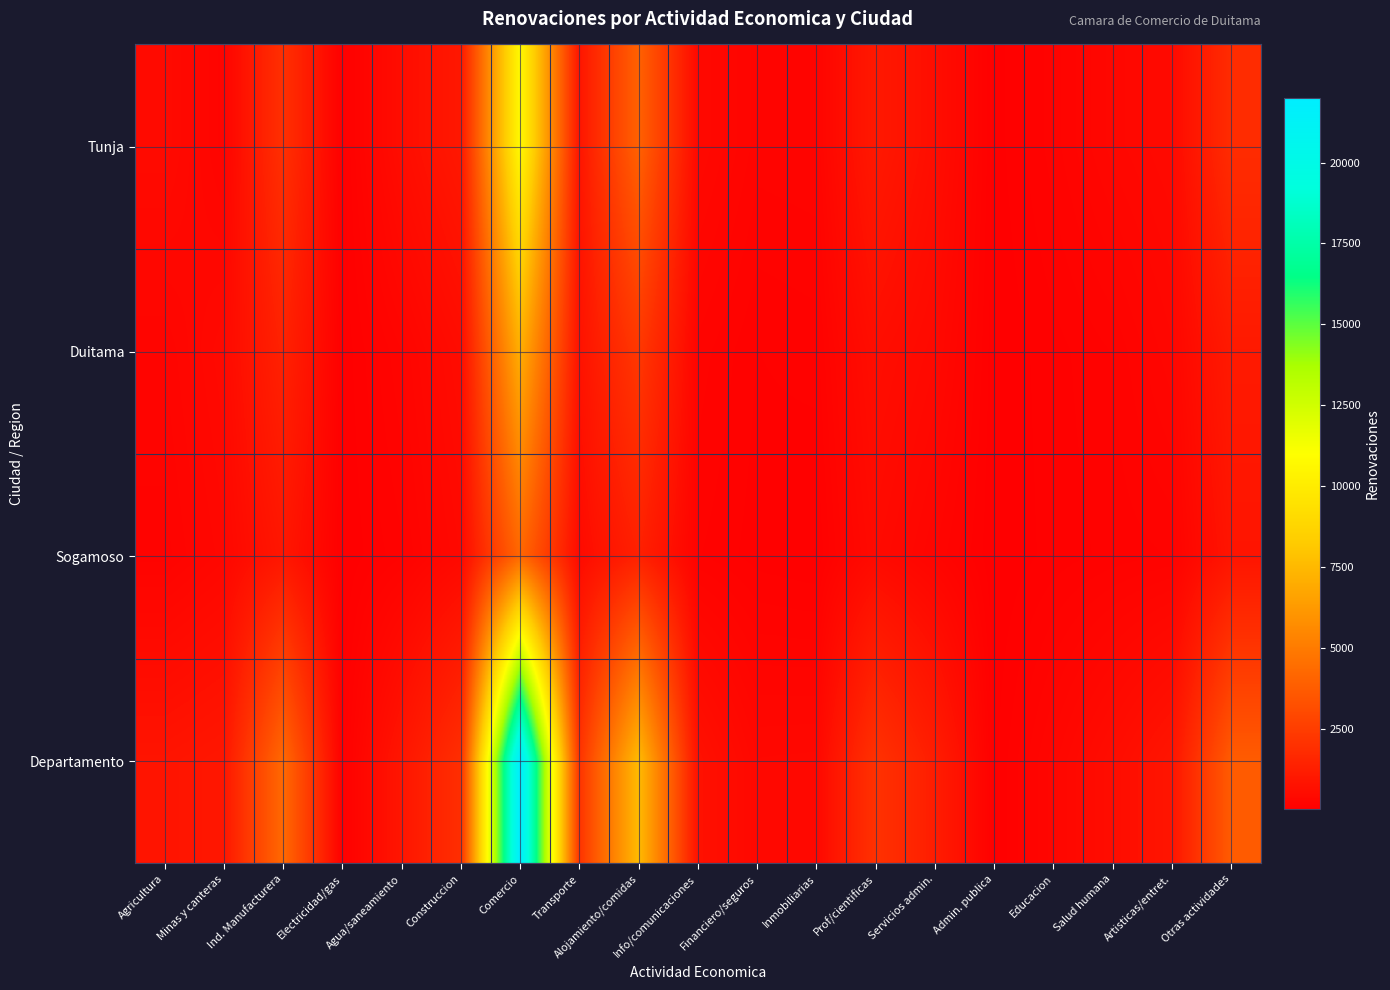

Which series has the largest total across all categories?

Departamento